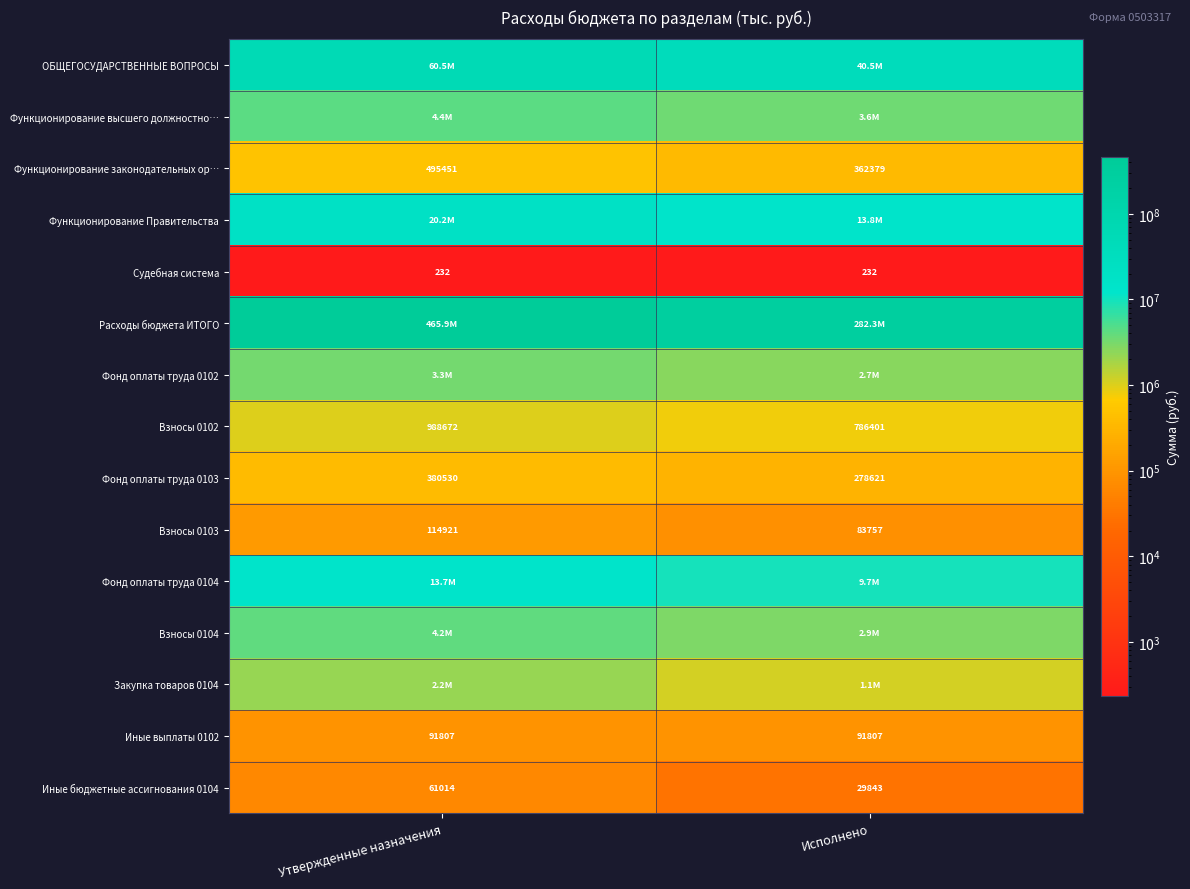

True or false: Функционирование законодательных ор… has a value of 855608.5 at Утвержденные назначения.

False